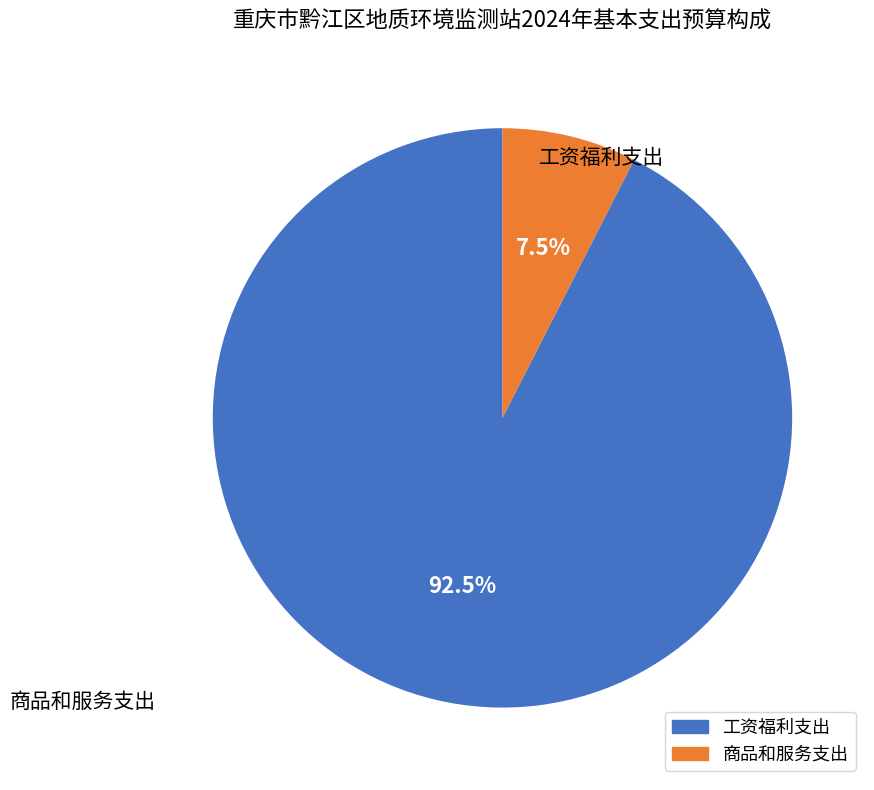

Between 商品和服务支出 and 工资福利支出, which is larger?

工资福利支出